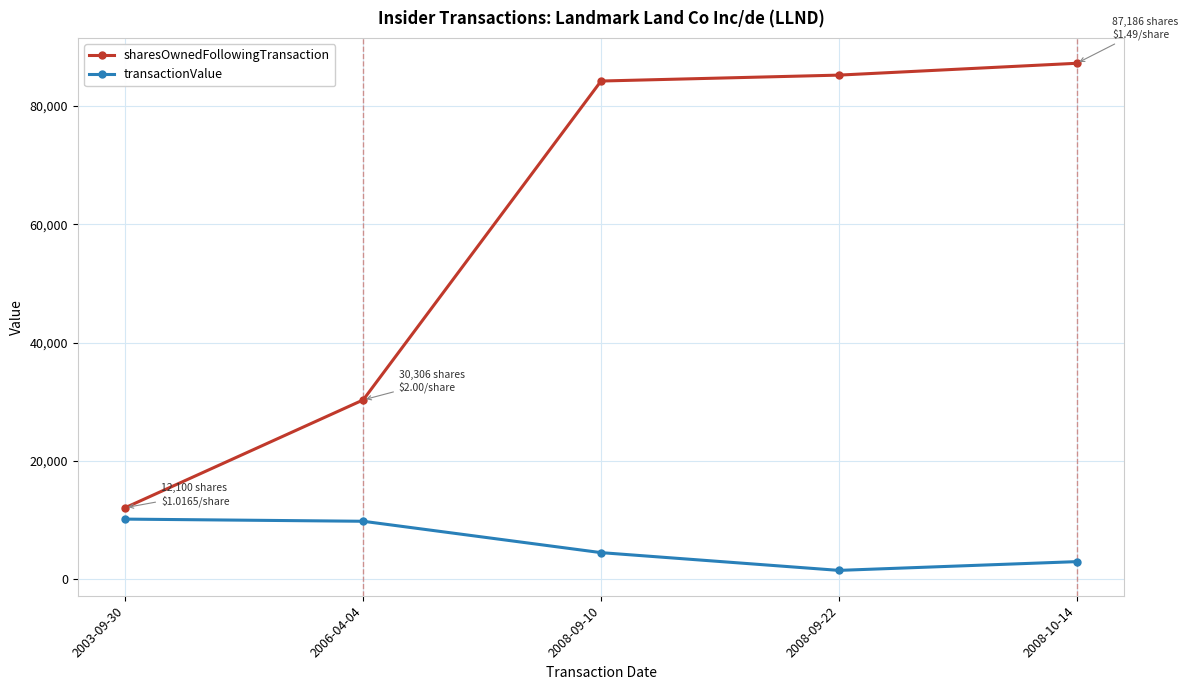

The transactionValue series shows 1500 at 2008-09-22. True or false?

True